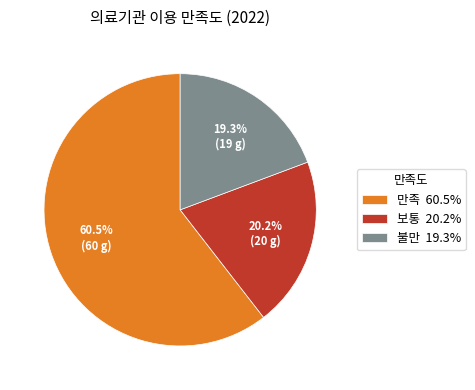

To the nearest percent, what percentage of the pie is 불만?

19%